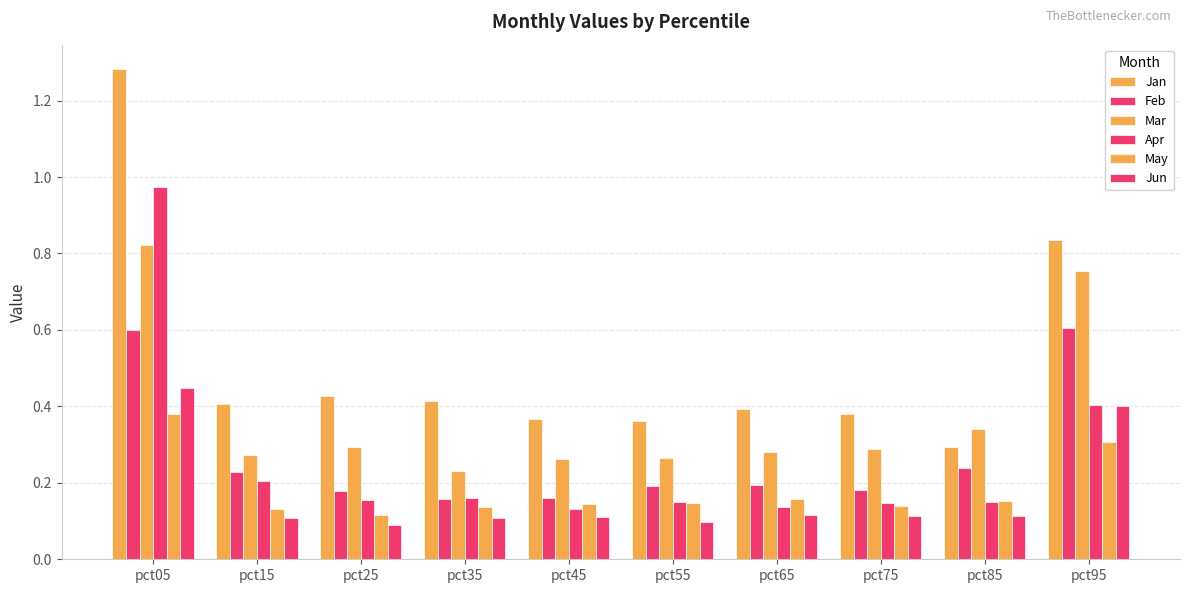

Reading right to left, list all the values displayed in this chart.

Jan: pct95=0.8	pct85=0.3	pct75=0.4	pct65=0.4	pct55=0.4	pct45=0.4	pct35=0.4	pct25=0.4	pct15=0.4	pct05=1.3
Feb: pct95=0.6	pct85=0.2	pct75=0.2	pct65=0.2	pct55=0.2	pct45=0.2	pct35=0.2	pct25=0.2	pct15=0.2	pct05=0.6
Mar: pct95=0.8	pct85=0.3	pct75=0.3	pct65=0.3	pct55=0.3	pct45=0.3	pct35=0.2	pct25=0.3	pct15=0.3	pct05=0.8
Apr: pct95=0.4	pct85=0.1	pct75=0.1	pct65=0.1	pct55=0.1	pct45=0.1	pct35=0.2	pct25=0.2	pct15=0.2	pct05=1.0
May: pct95=0.3	pct85=0.2	pct75=0.1	pct65=0.2	pct55=0.1	pct45=0.1	pct35=0.1	pct25=0.1	pct15=0.1	pct05=0.4
Jun: pct95=0.4	pct85=0.1	pct75=0.1	pct65=0.1	pct55=0.1	pct45=0.1	pct35=0.1	pct25=0.1	pct15=0.1	pct05=0.4